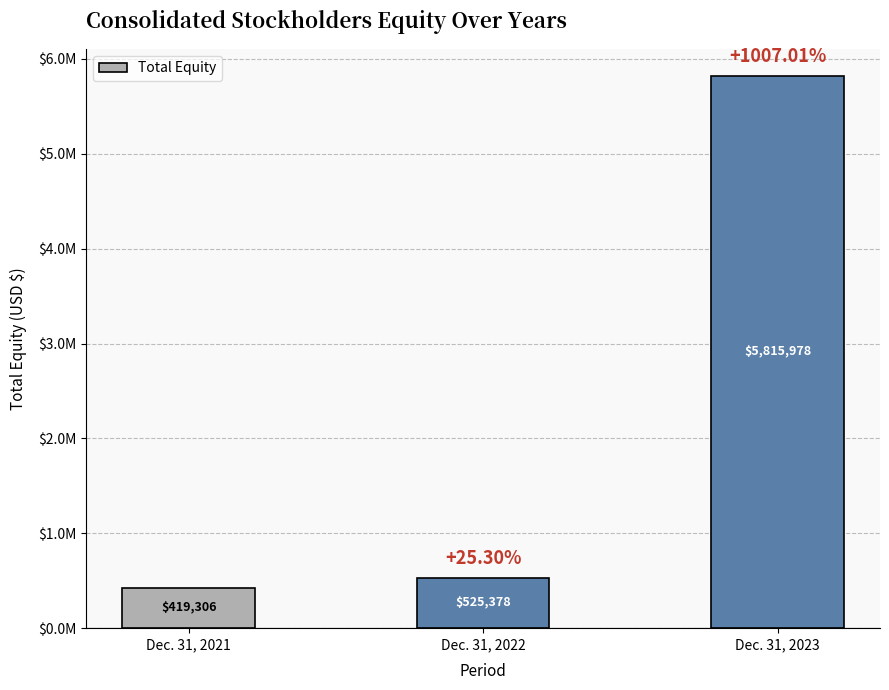

Rank the categories by value from lowest to highest.

Dec. 31, 2021, Dec. 31, 2022, Dec. 31, 2023